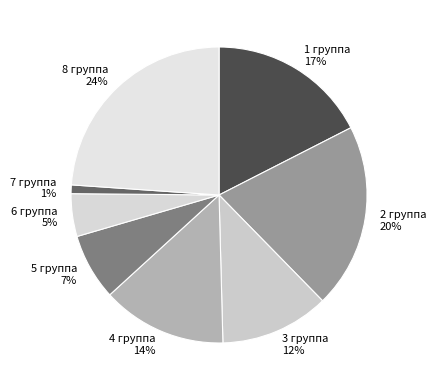

Does any single category account for the majority?

No